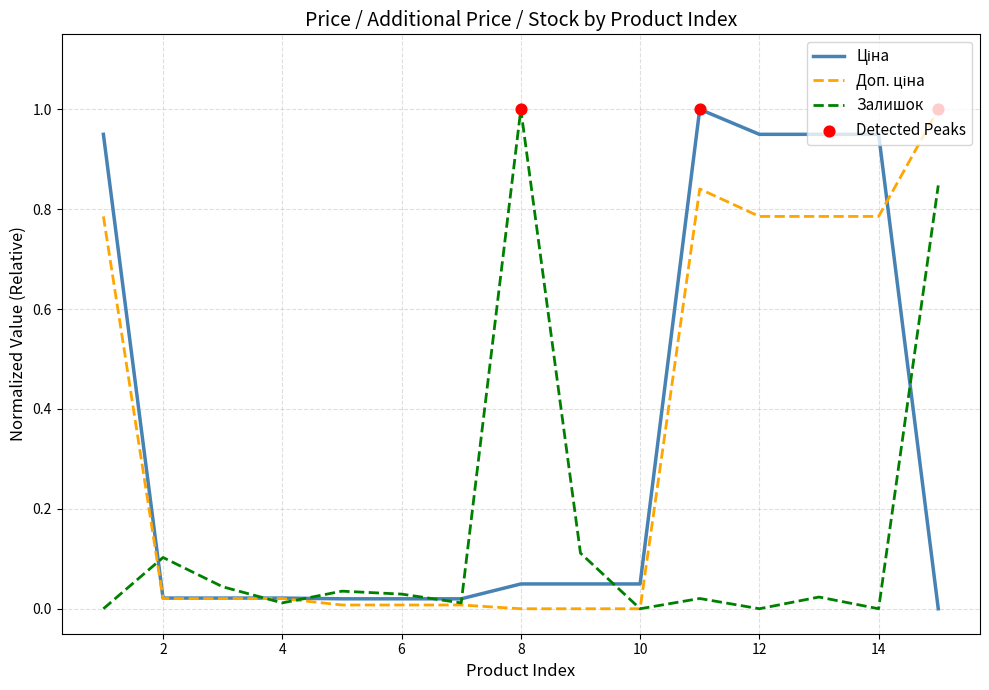

At how many categories does at least one series exceed 0?

15